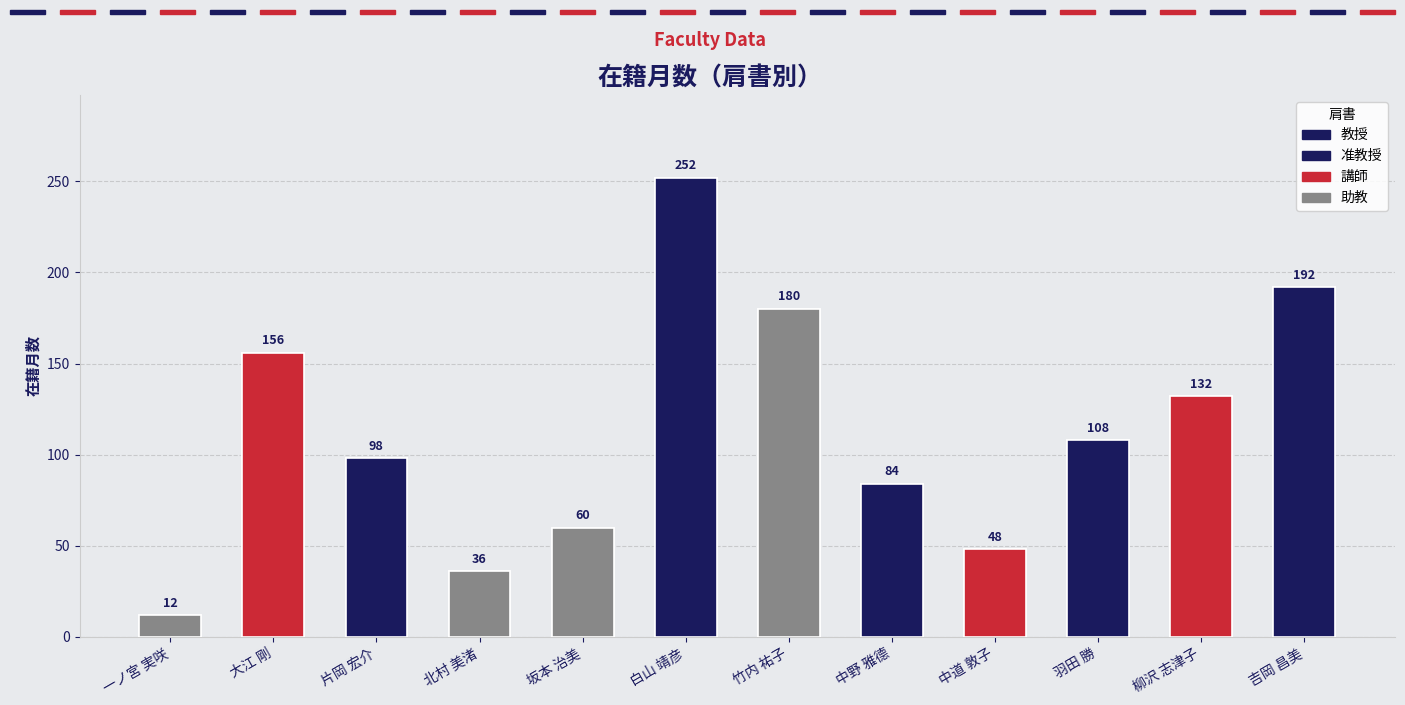

What is the maximum value shown in the chart?

252